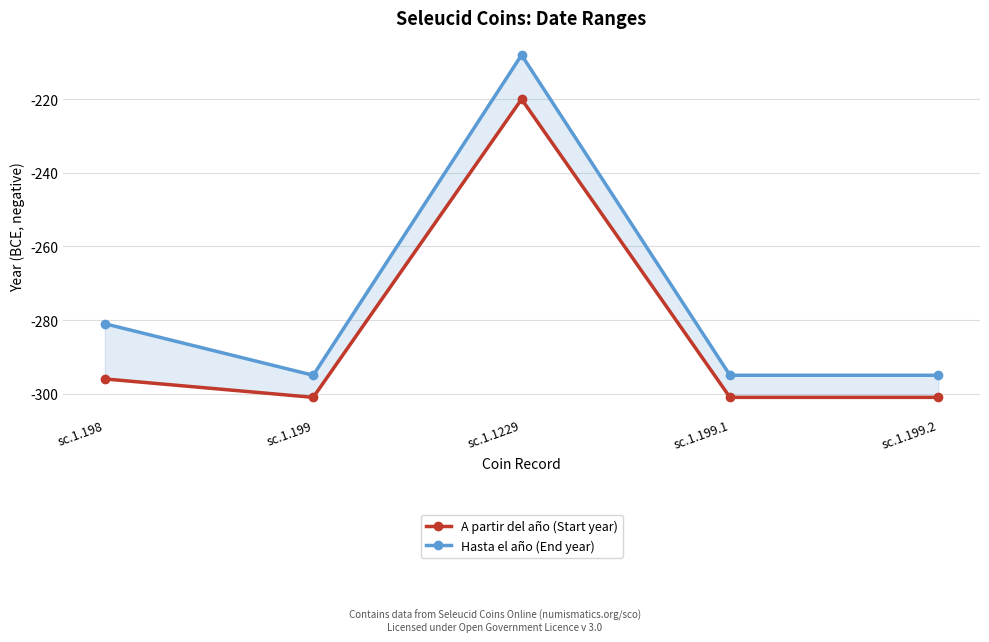

Reading left to right, transcribe all the data shown in this chart.

A partir del año (Start year): -296	-301	-220	-301	-301
Hasta el año (End year): -281	-295	-208	-295	-295